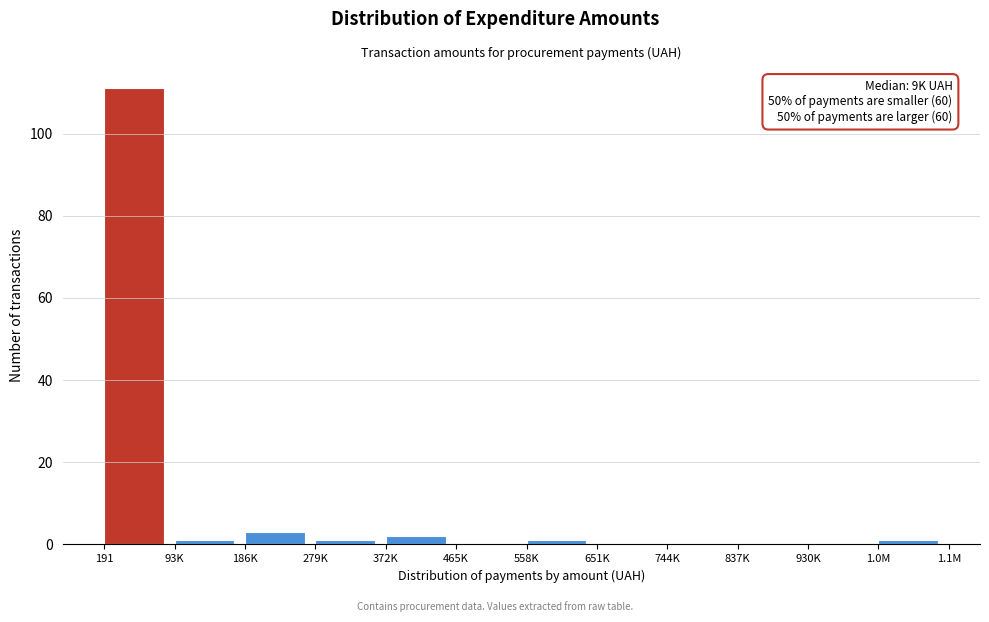

Reading right to left, transcribe all the data shown in this chart.

1.0M=1	930K=0	837K=0	744K=0	651K=0	558K=1	465K=0	372K=2	279K=1	186K=3	93K=1	191=111